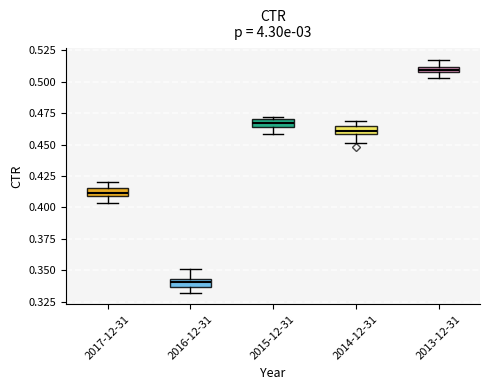

Where is the lower edge of the box for 2015-12-31 on the y-axis? The values are not printed on the chart, so give them approximately, as read against the axis.

0.465